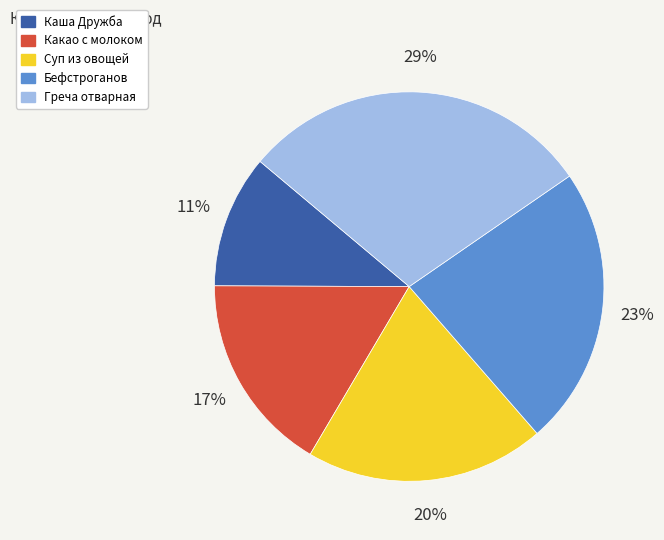

How many segments does this pie chart have?

5